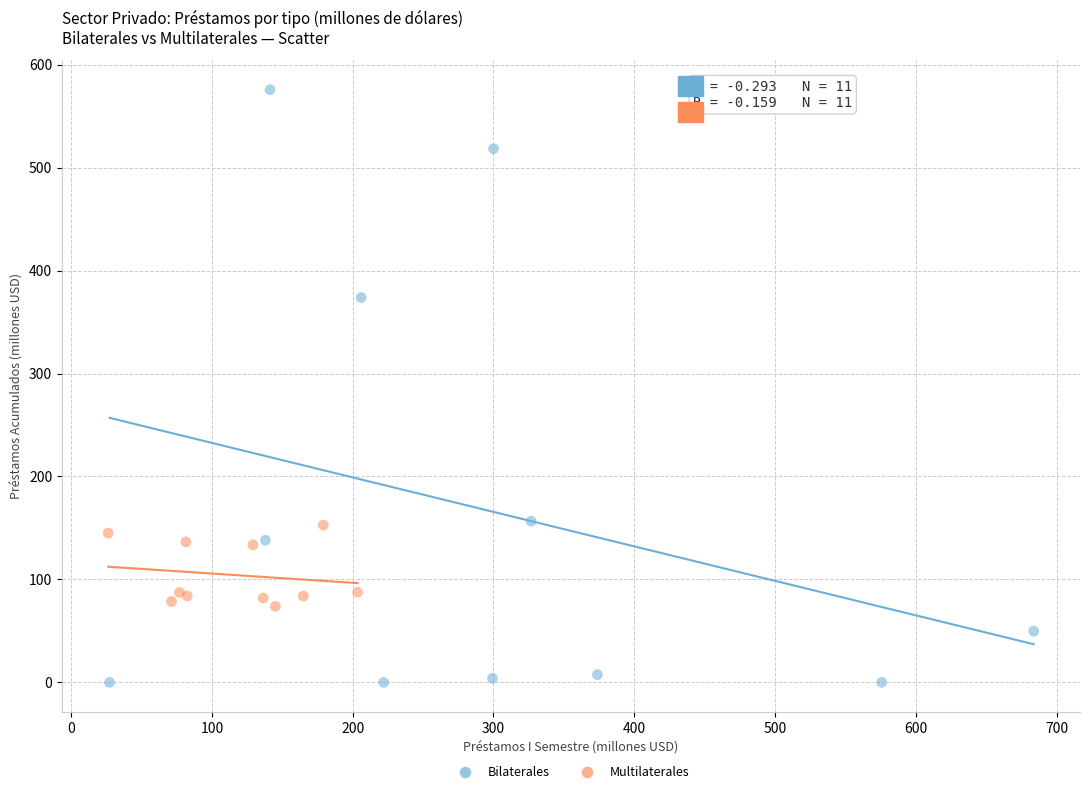

Which series has the largest Y range (max minus min)?

Bilaterales